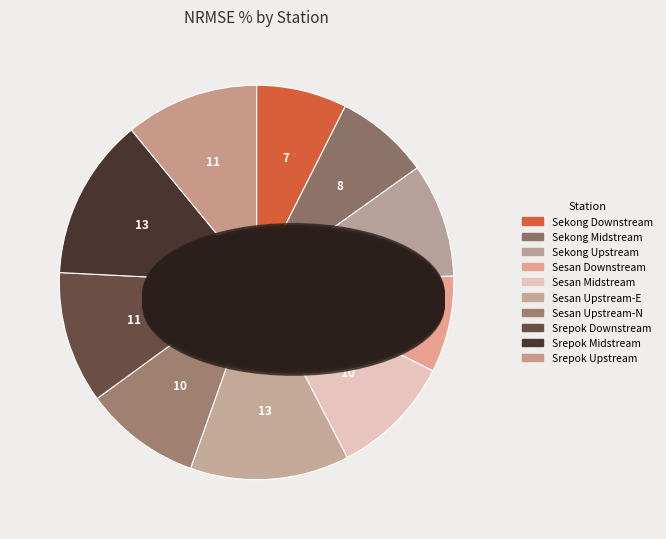

Count the number of slices in the pie.

10